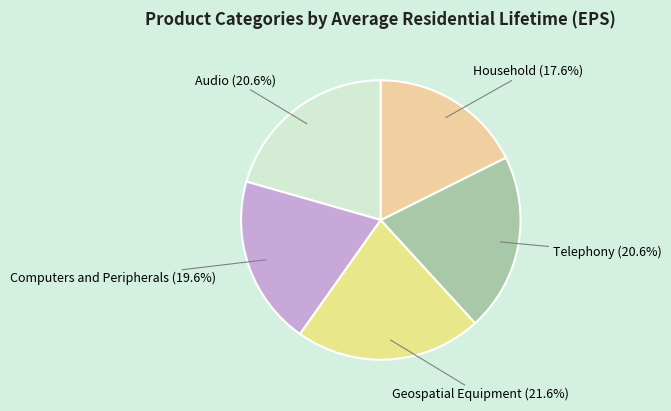

What percentage is NOT represented by Household?

82.4%